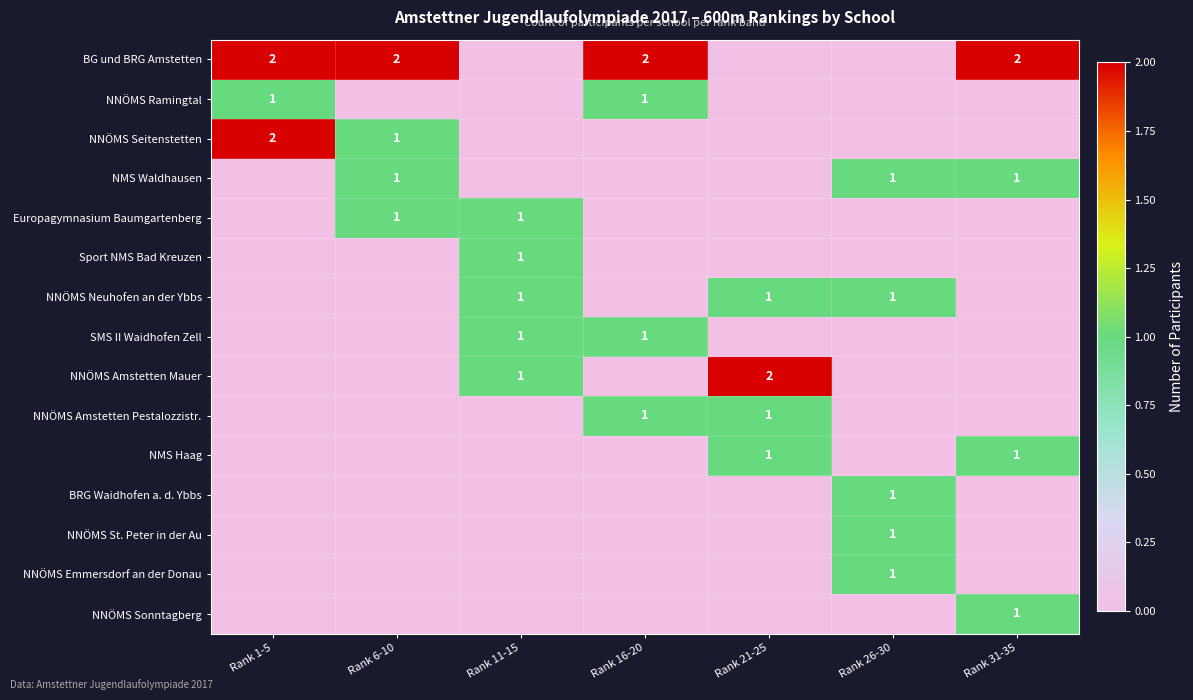

The SMS II Waidhofen Zell series shows 1 at Rank 16-20. True or false?

True